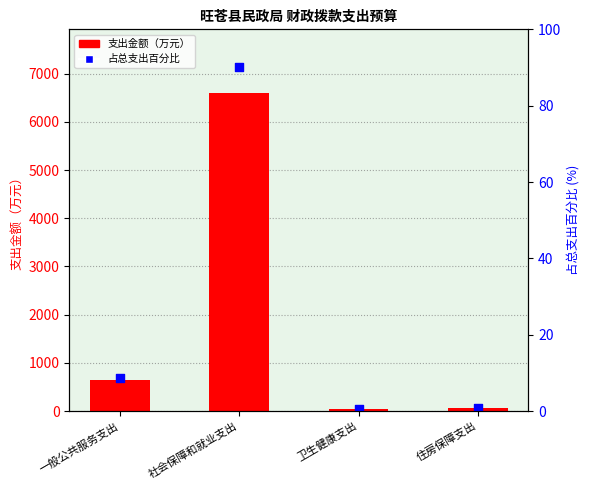

Is the value of 支出金额（万元） at 卫生健康支出 greater than the value of 占总支出百分比 at 住房保障支出?

Yes